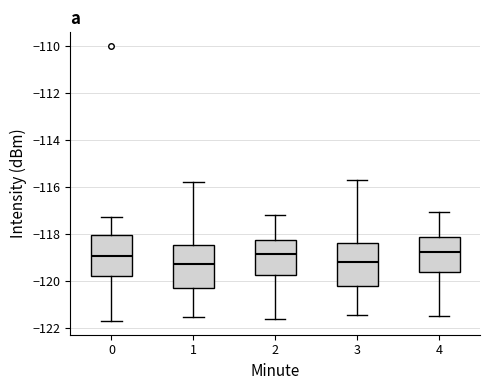

Reading left to right, transcribe this box plot: for each box, give where its median line is, the range the box spans, and where its two whiskers end, as read against the y-axis. The values are not printed on the chart, so give them approximately, as read against the axis.

0: median -119.0, box -119.8 to -118.0, whiskers -121.8 to -117.2
1: median -119.2, box -120.4 to -118.4, whiskers -121.6 to -115.8
2: median -118.8, box -119.8 to -118.2, whiskers -121.6 to -117.2
3: median -119.2, box -120.2 to -118.4, whiskers -121.4 to -115.8
4: median -118.8, box -119.6 to -118.2, whiskers -121.6 to -117.0